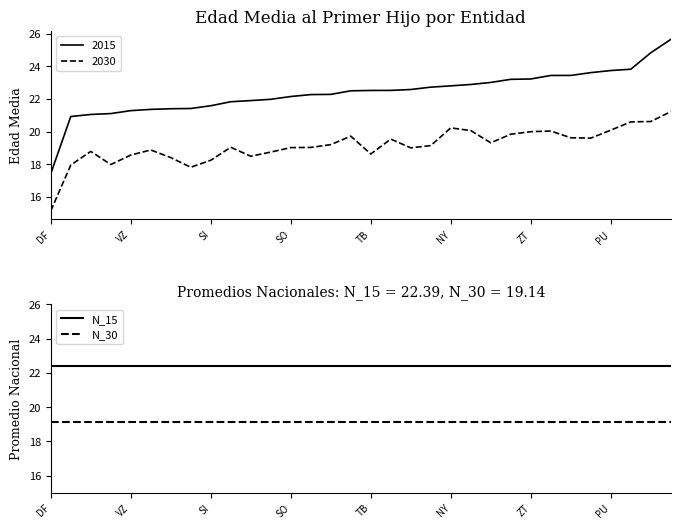

Which series has the largest total across all categories?

N_15